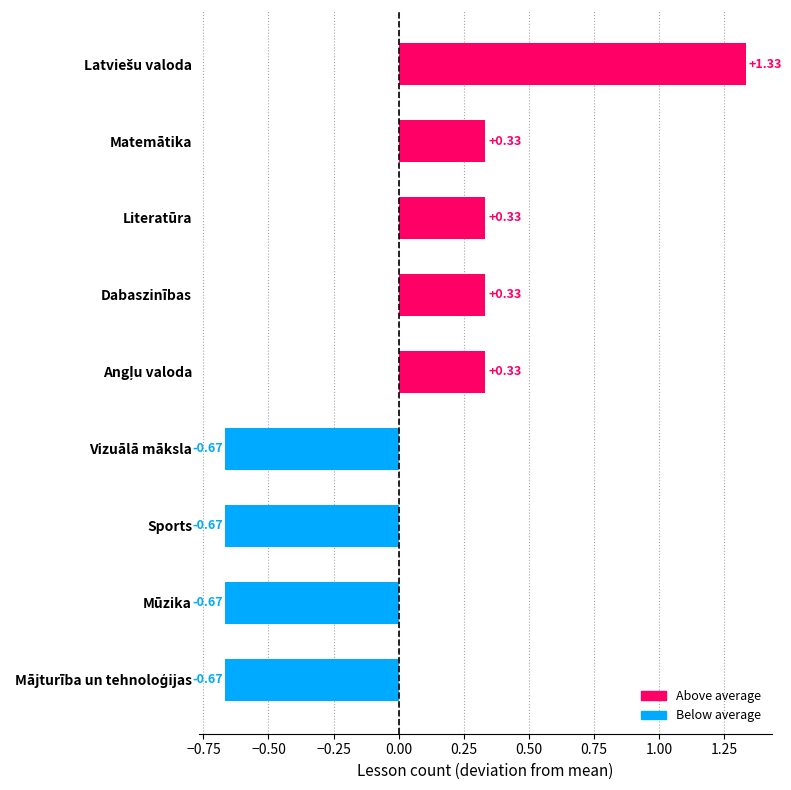

What is the label of the 4th bar from the bottom?

Vizuālā māksla